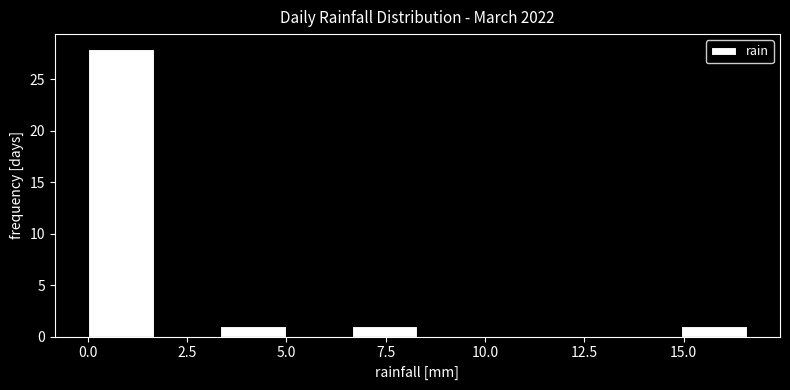

Read against the x-axis, roughly where is the centre of the tallest bar?

1.0